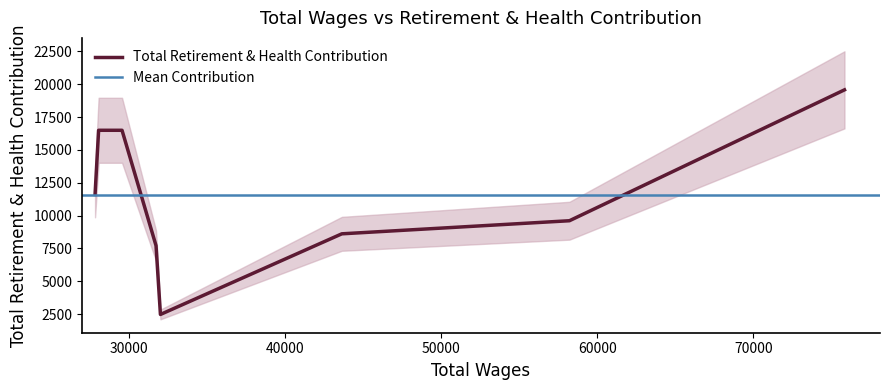

At which category does the data reach its first local valley?

32013